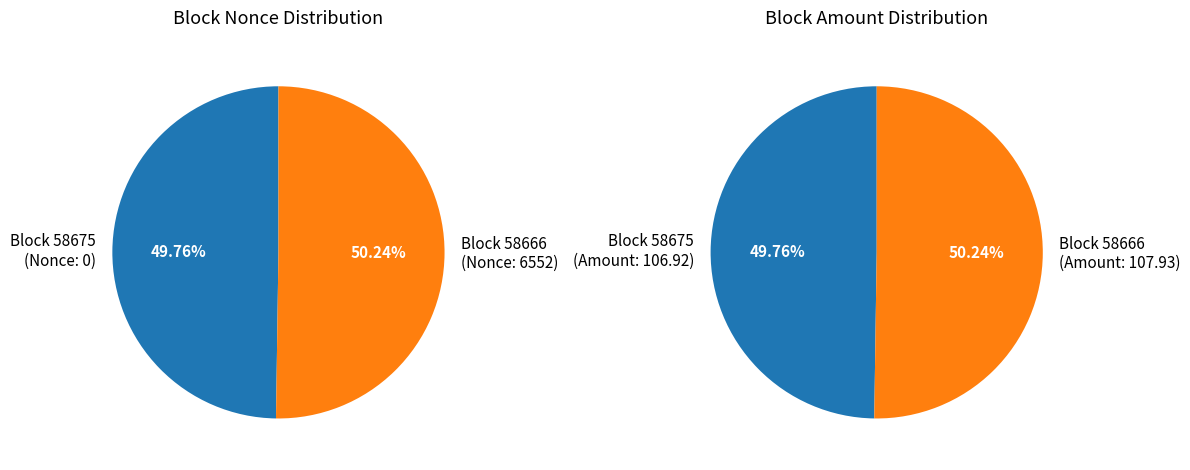

What is the largest slice in the pie chart?

58666